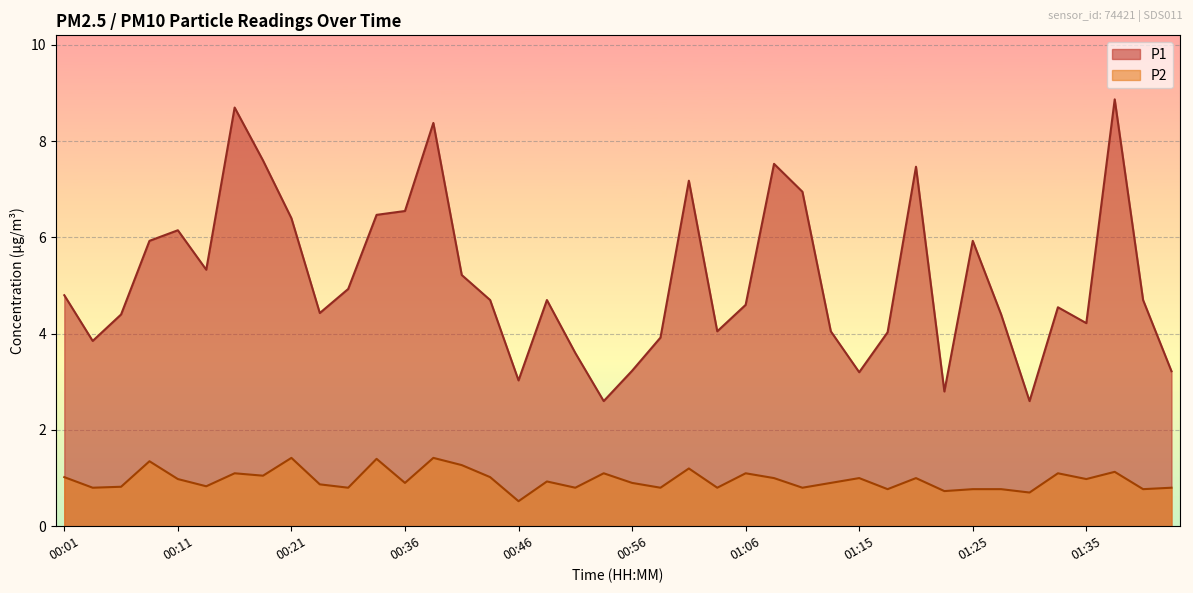

The value of P1 at 00:56 is 4.3. True or false?

False